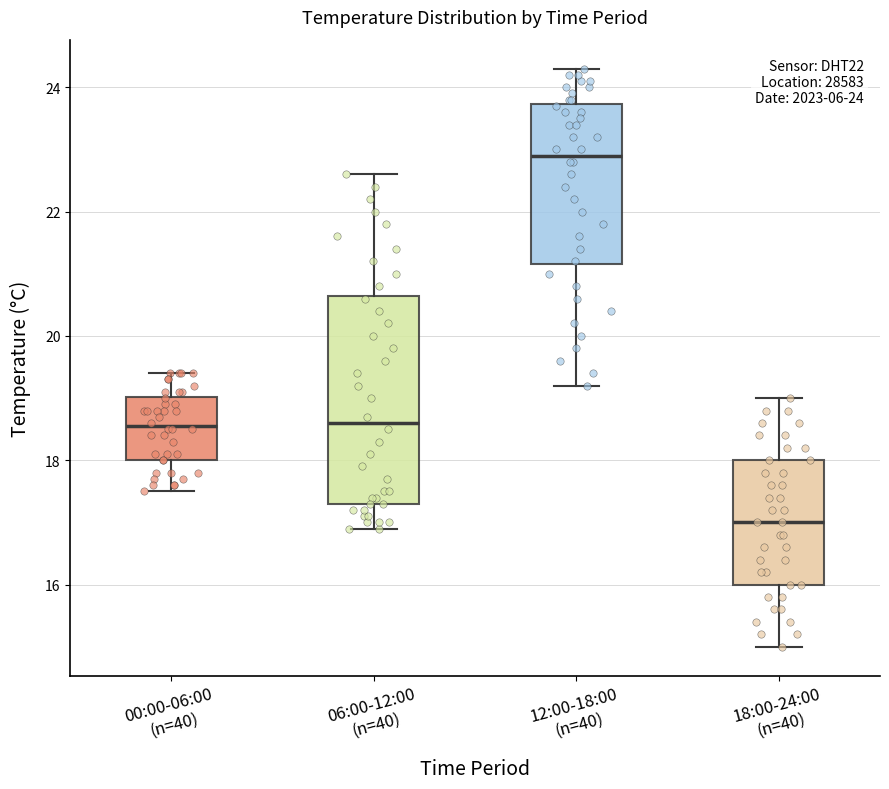

Which box has the highest median line?

12:00-18:00 (n=40)